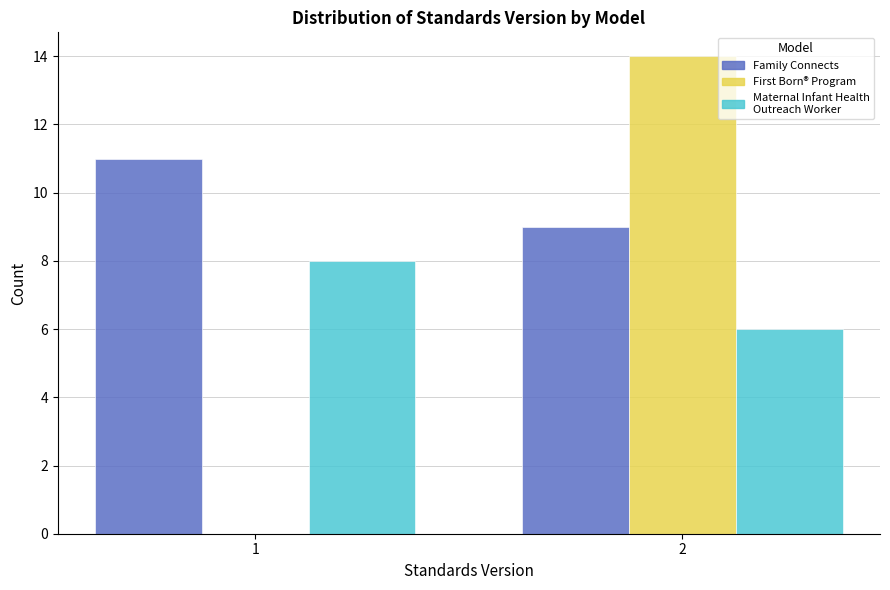

What is the greatest value displayed?

14